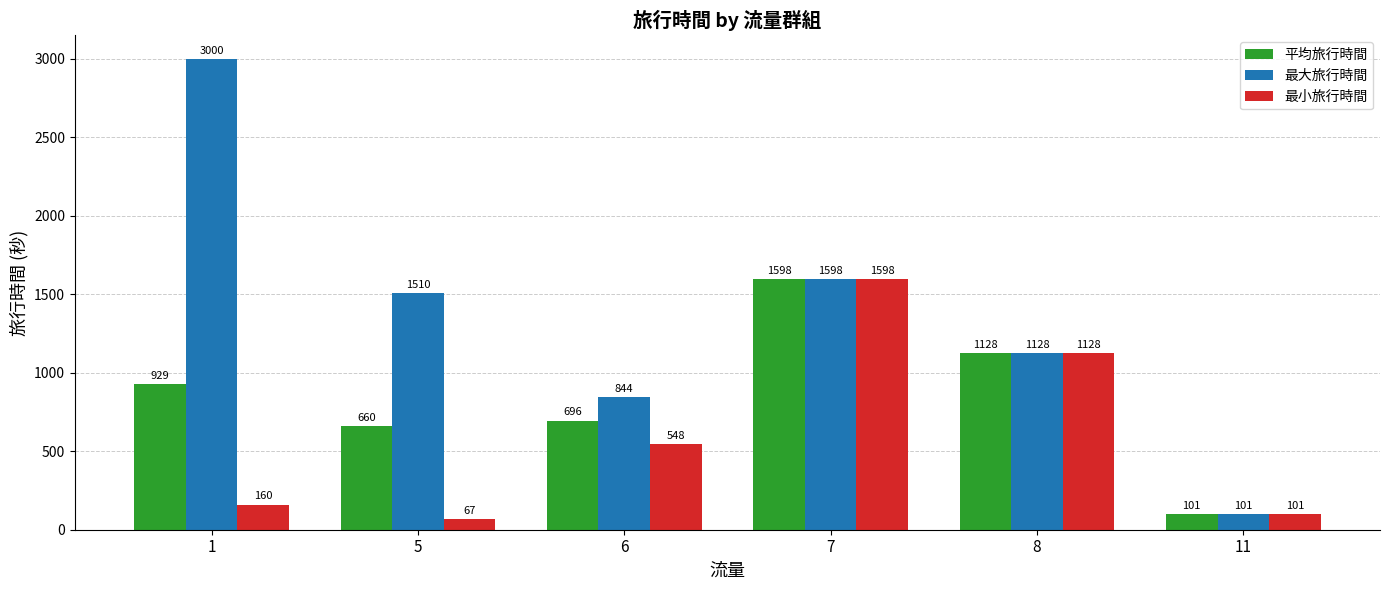

Reading left to right, extract all data points from this chart.

平均旅行時間: 929	660	696	1598	1128	101
最大旅行時間: 3000	1510	844	1598	1128	101
最小旅行時間: 160	67	548	1598	1128	101